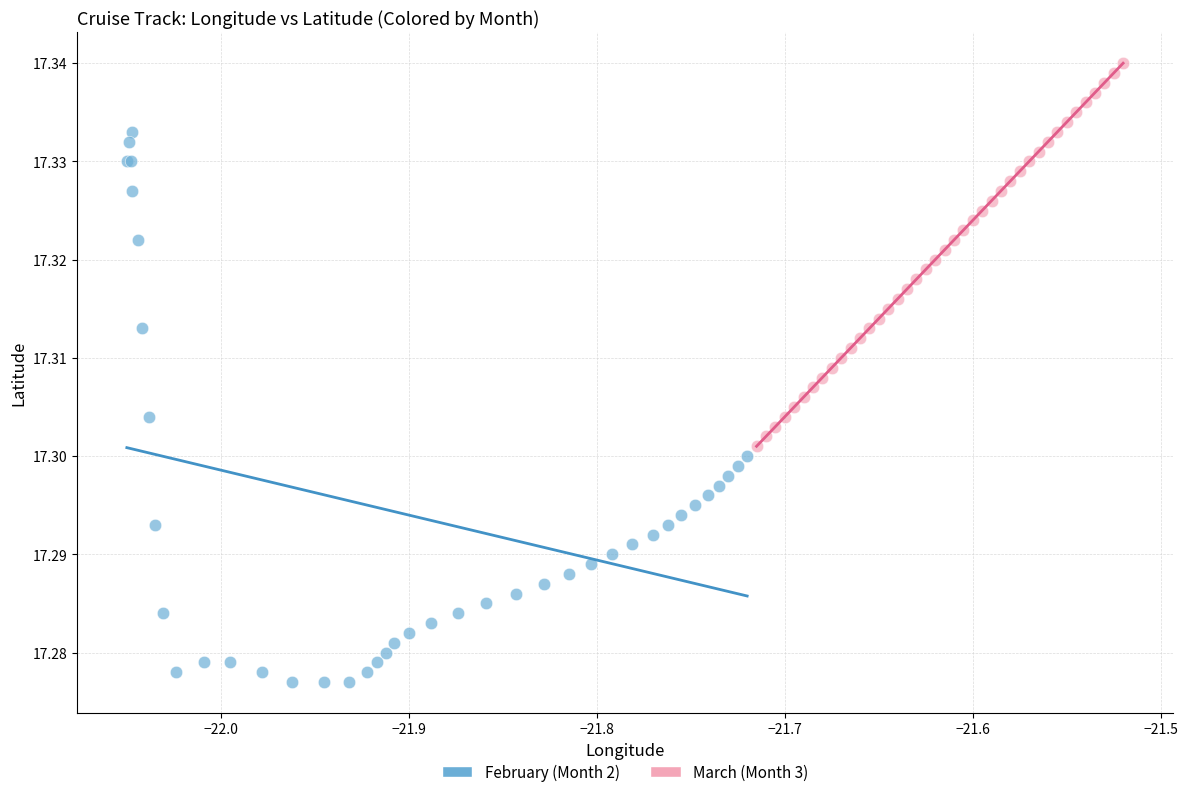

Which series has the largest Y range (max minus min)?

February (Month 2)